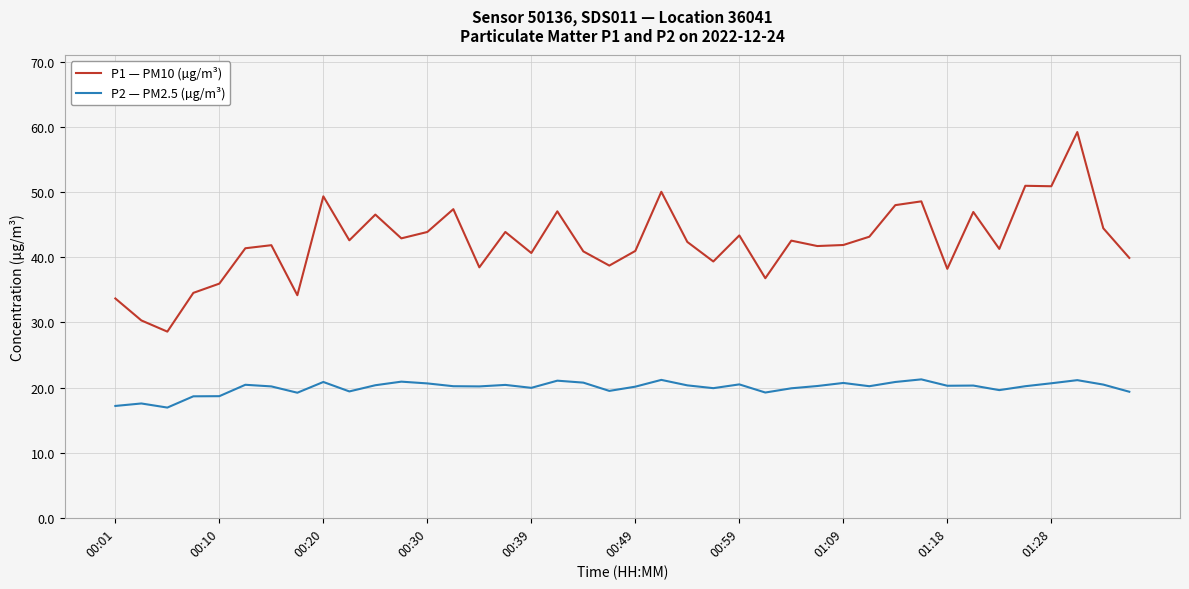

What is the minimum value shown in the chart?

16.9